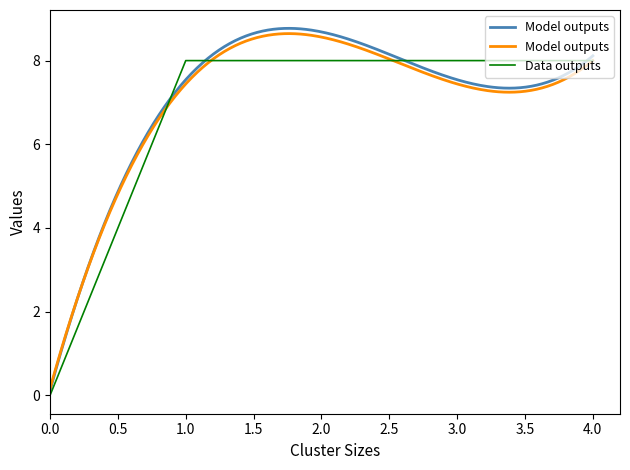

What is the value of the 2nd point from the left?

8.0